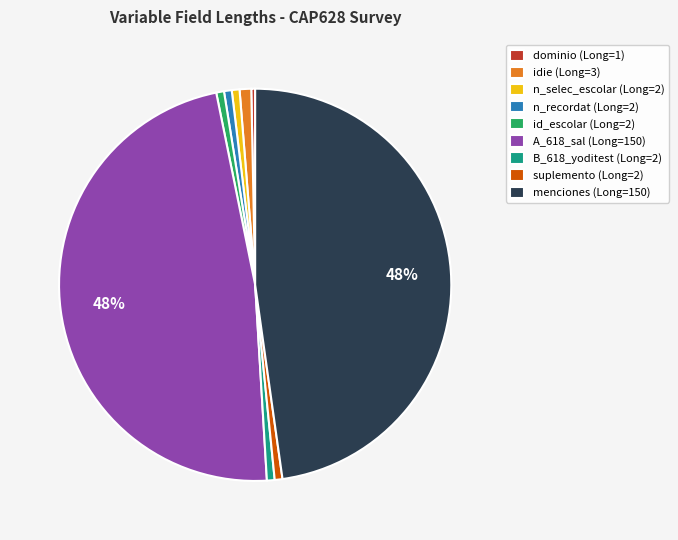

Is the sum of id_escolar (Long=2) and n_selec_escolar (Long=2) greater than half?

No